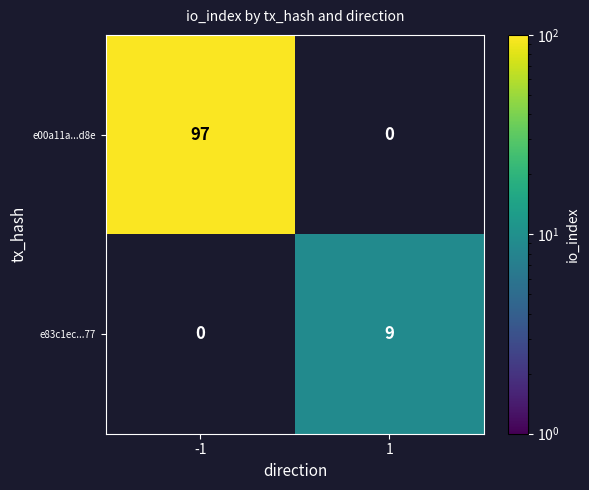

Reading left to right, transcribe all the data shown in this chart.

e00a11a...d8e: 97	0
e83c1ec...77: 0	9